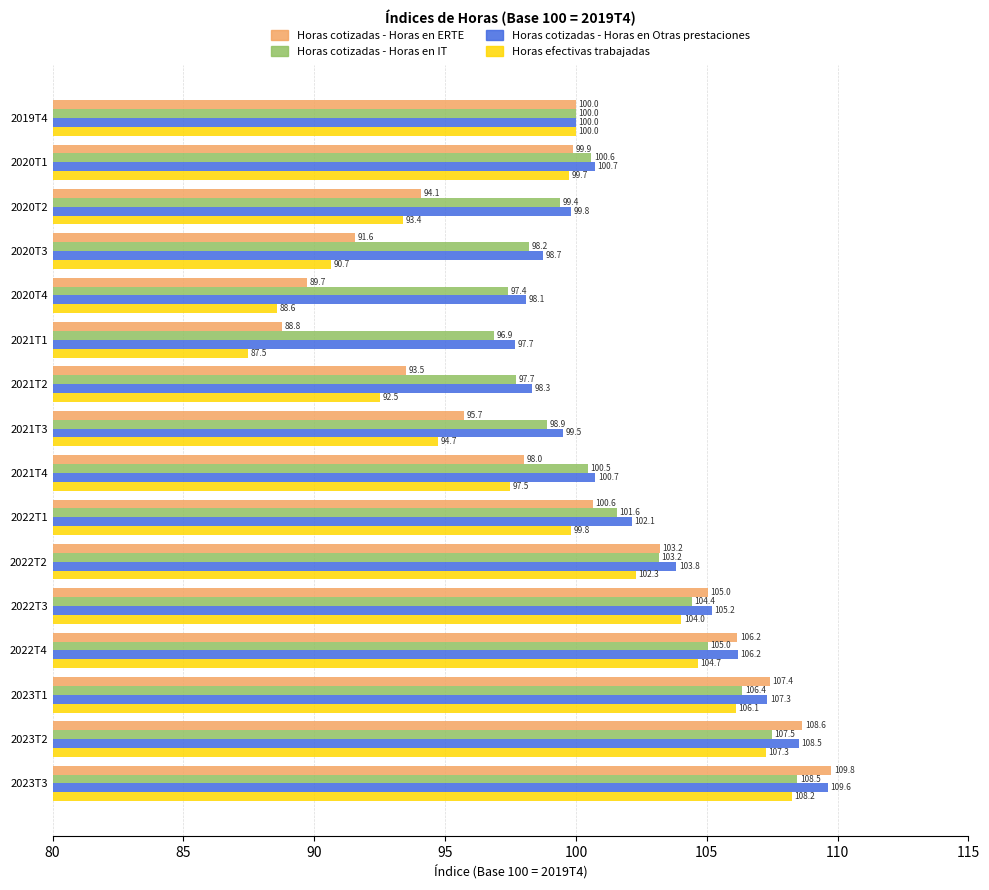

How many data points in Horas cotizadas - Horas en Otras prestaciones are less than 100?

6